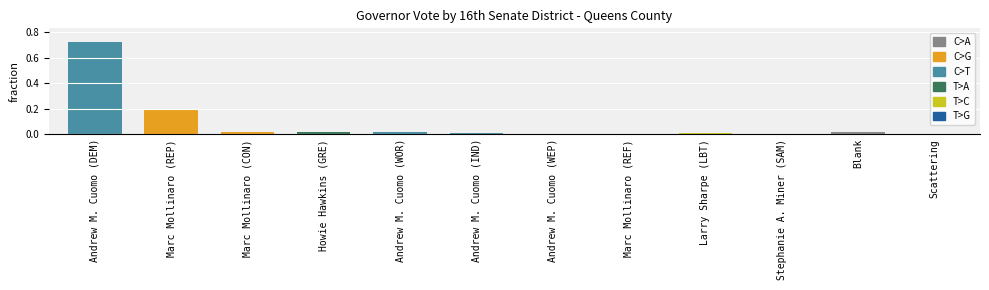

Which category has the highest value across all series?

Andrew M. Cuomo (DEM)